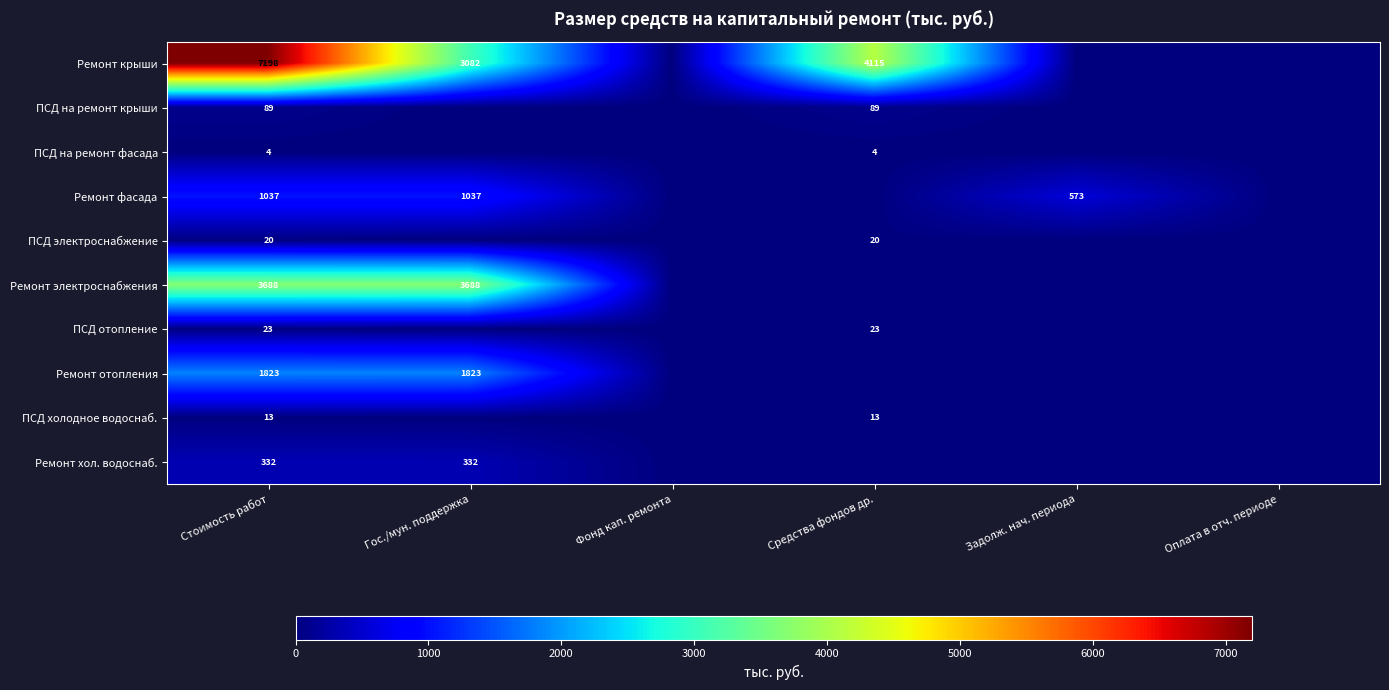

True or false: Ремонт фасада has a value of 1037 at Гос./мун. поддержка.

True